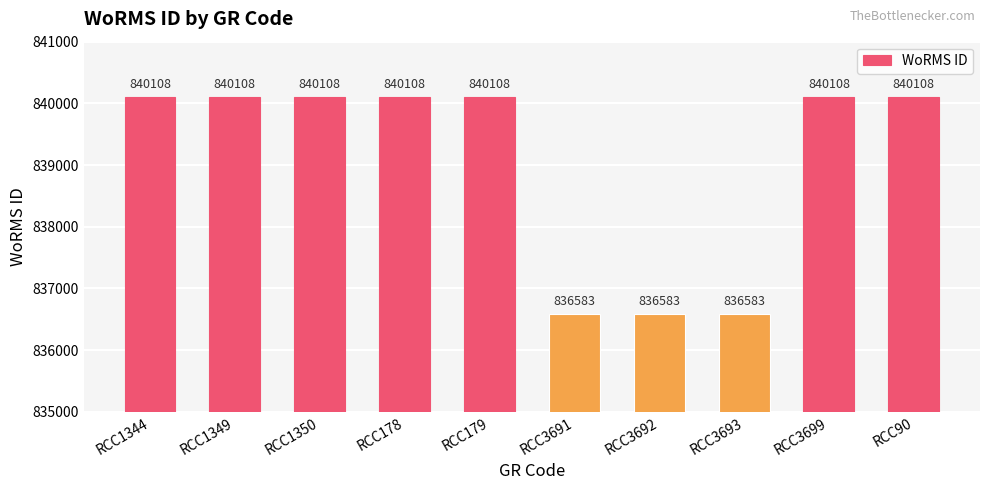

What is the difference between the maximum and minimum values?

3525